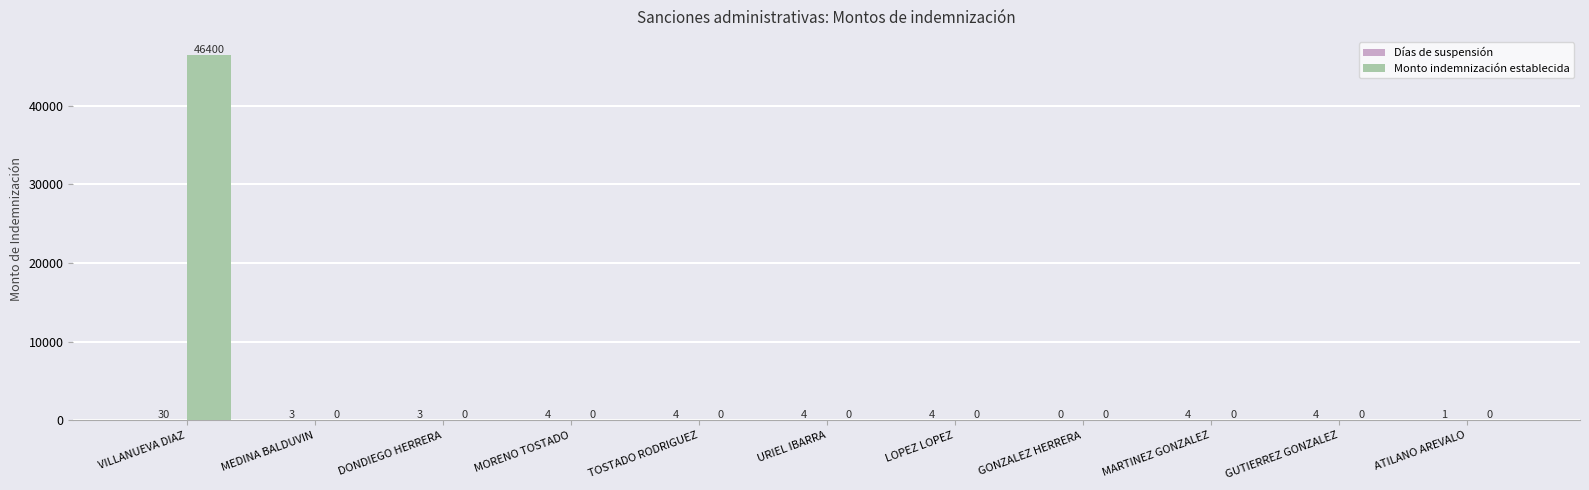

Between VILLANUEVA DIAZ and MEDINA BALDUVIN, which series saw the biggest shift?

Monto indemnización establecida